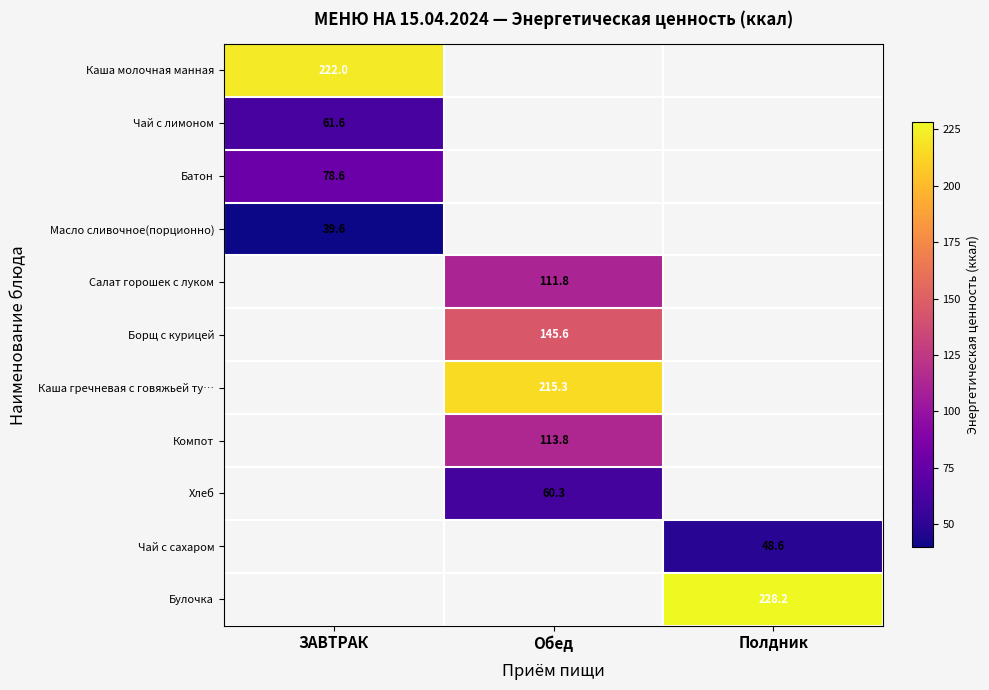

What is the greatest value displayed?

228.2